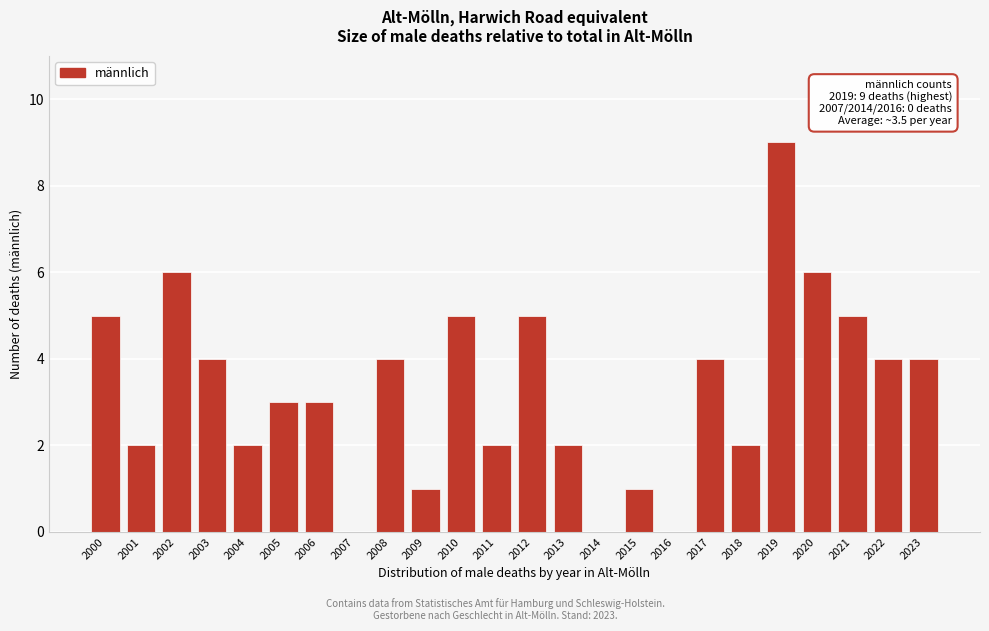

Reading left to right, transcribe all the data shown in this chart.

2000=5	2001=2	2002=6	2003=4	2004=2	2005=3	2006=3	2007=0	2008=4	2009=1	2010=5	2011=2	2012=5	2013=2	2014=0	2015=1	2016=0	2017=4	2018=2	2019=9	2020=6	2021=5	2022=4	2023=4